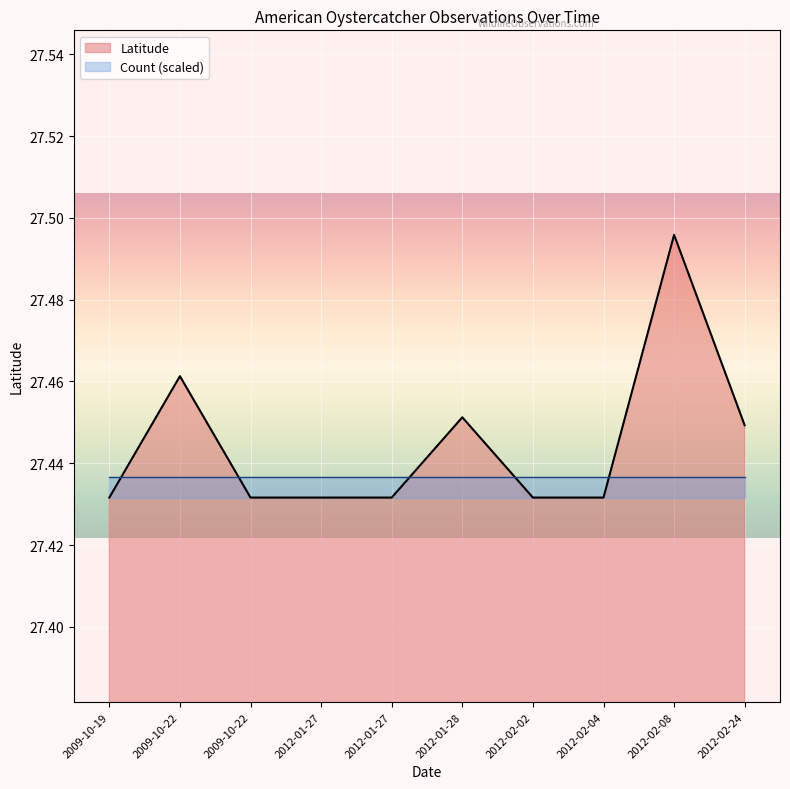

Rank the categories by value from lowest to highest.

2009-10-19, 2009-10-22, 2012-01-27, 2012-01-27, 2012-02-02, 2012-02-04, 2012-02-24, 2012-01-28, 2009-10-22, 2012-02-08